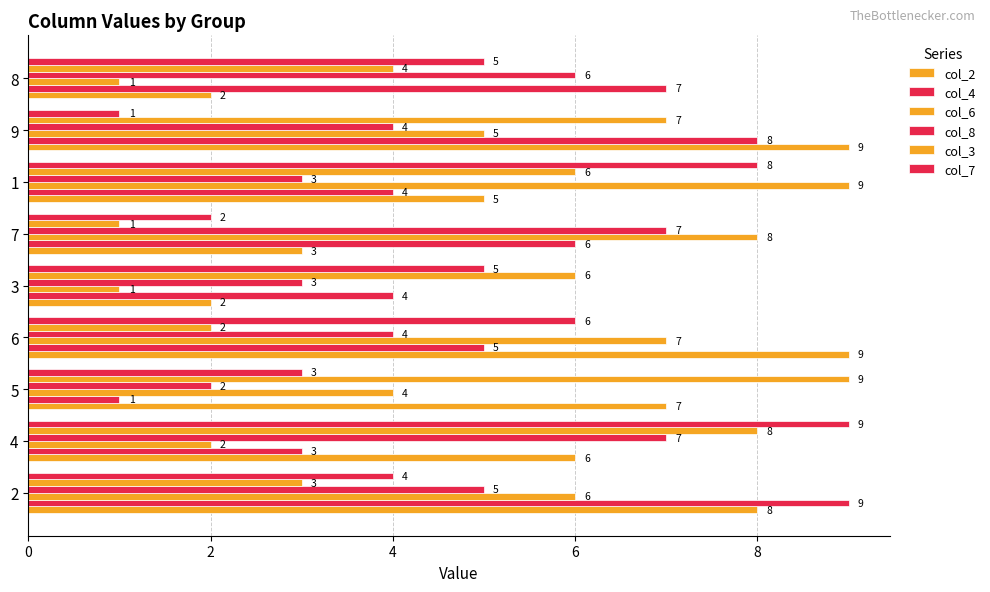

Count the number of categories in the chart.

9